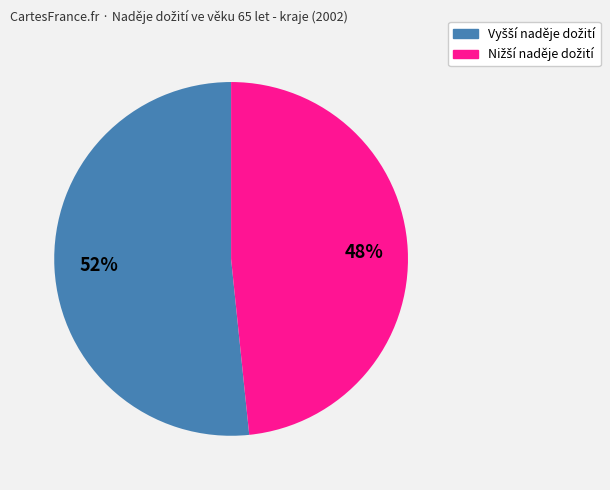

To the nearest percent, what is the average slice percentage?

50%